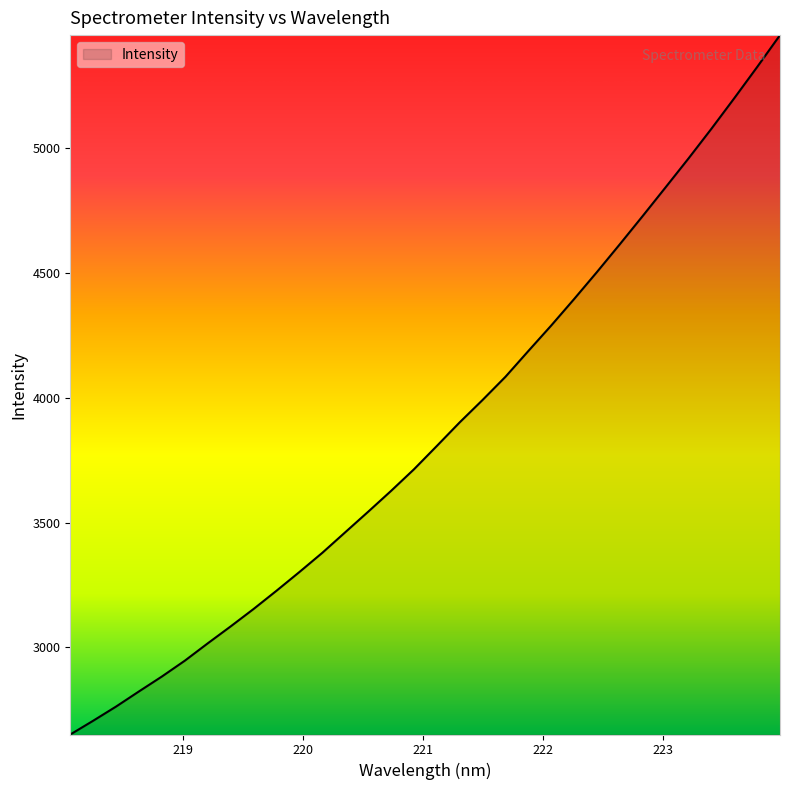

What is the greatest value displayed?

5454.4